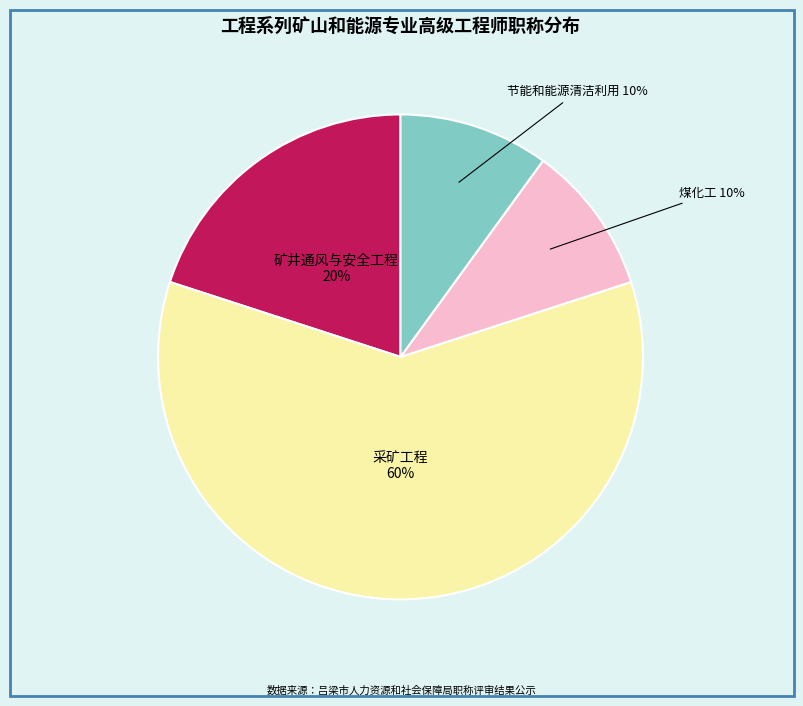

To the nearest percent, what is the difference between the 采矿工程 and 煤化工 slice percentages?

50%